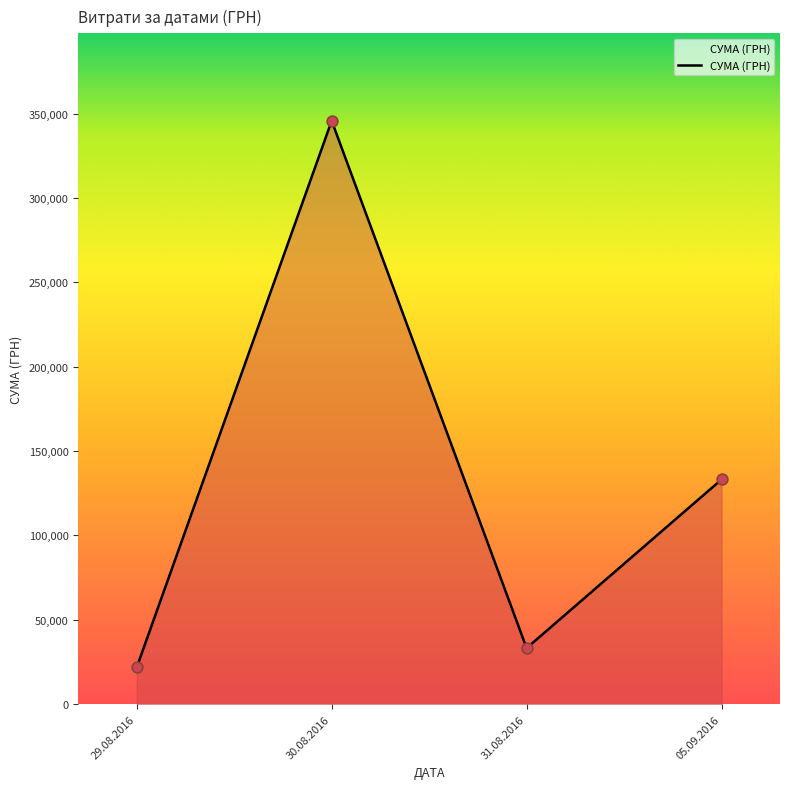

Approximately how many times larger is the value at 05.09.2016 compared to 30.08.2016?

0.4